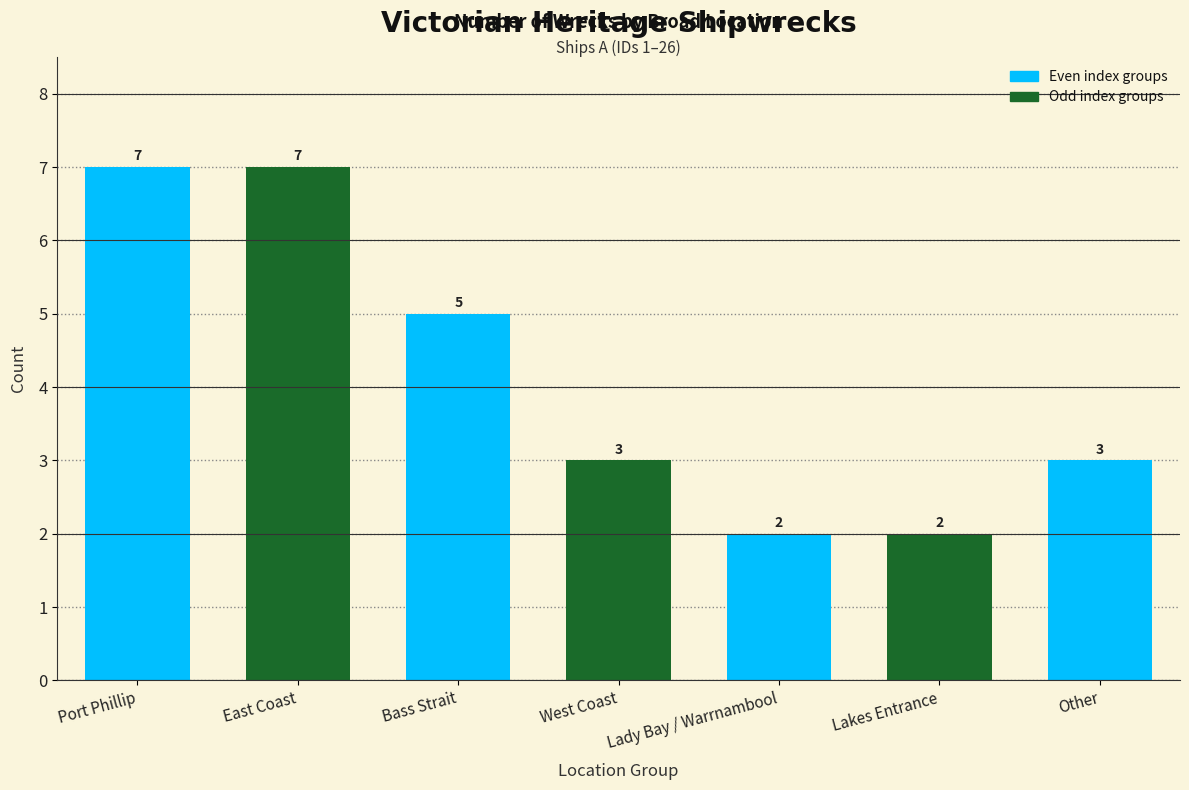

What position from the left is Lakes Entrance?

6